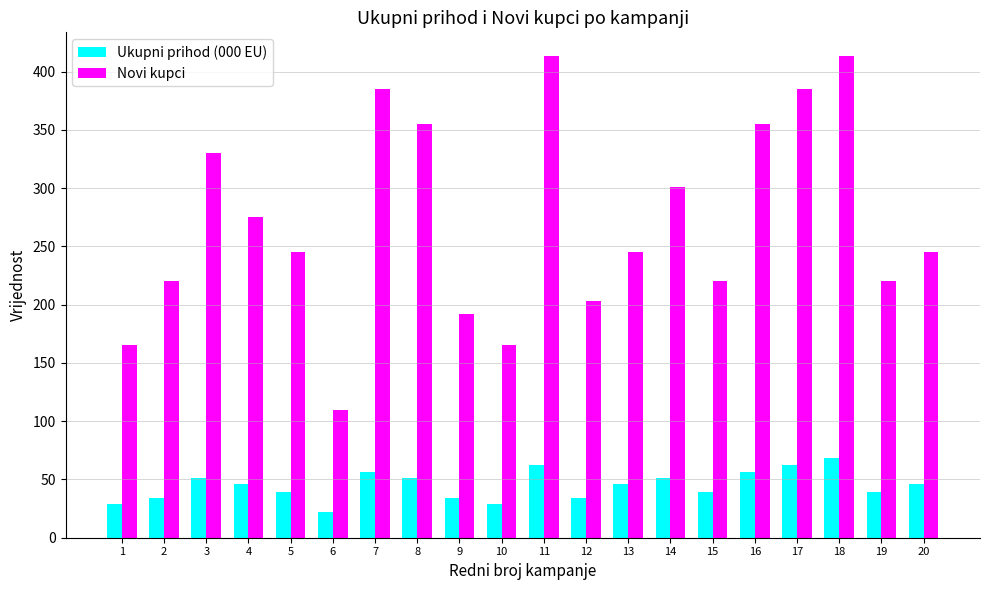

How many data points does each series have?

20